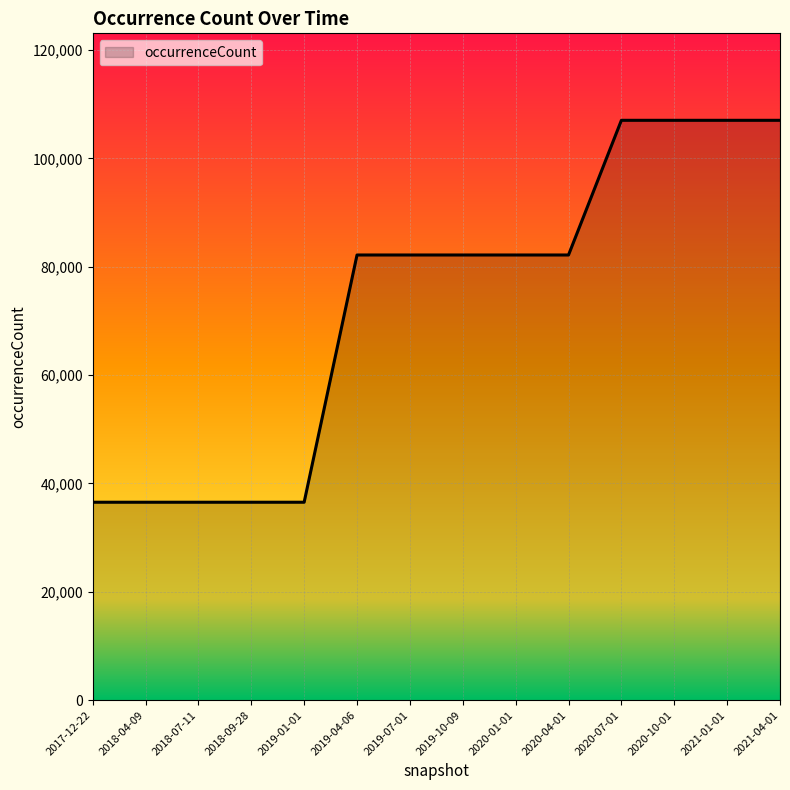

What is the maximum value shown in the chart?

107037